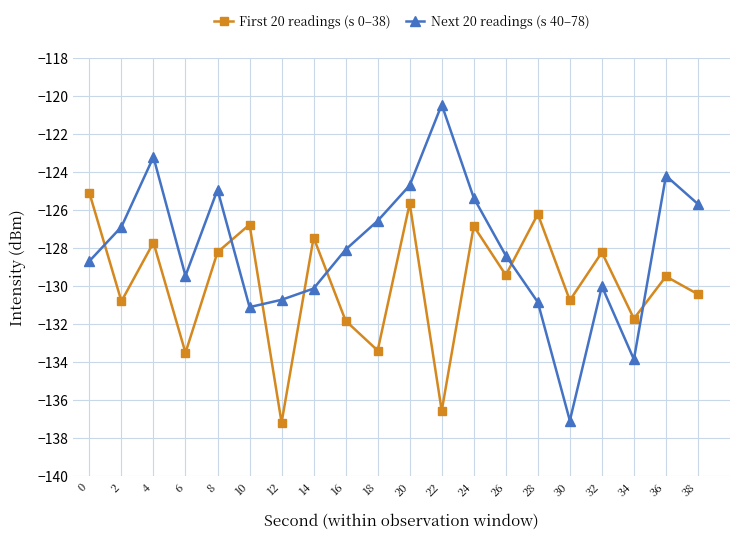

What is the difference between the First 20 readings (s 0–38) values at 34 and 36?

2.2